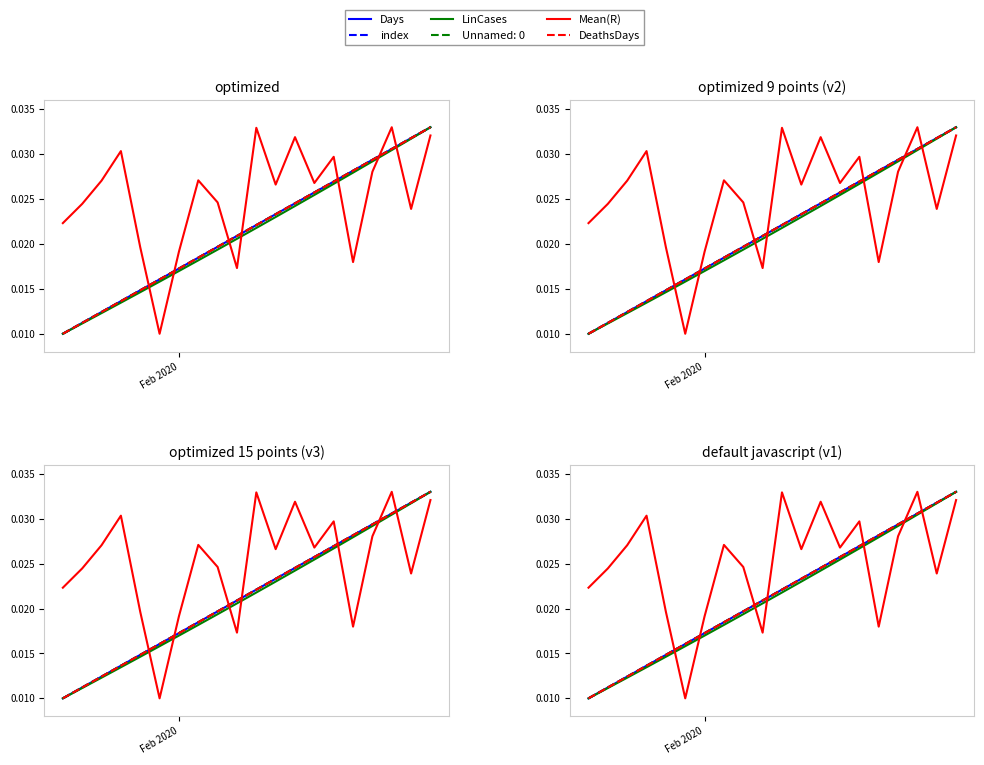

The LinCases series shows 0.0 at 12. True or false?

False